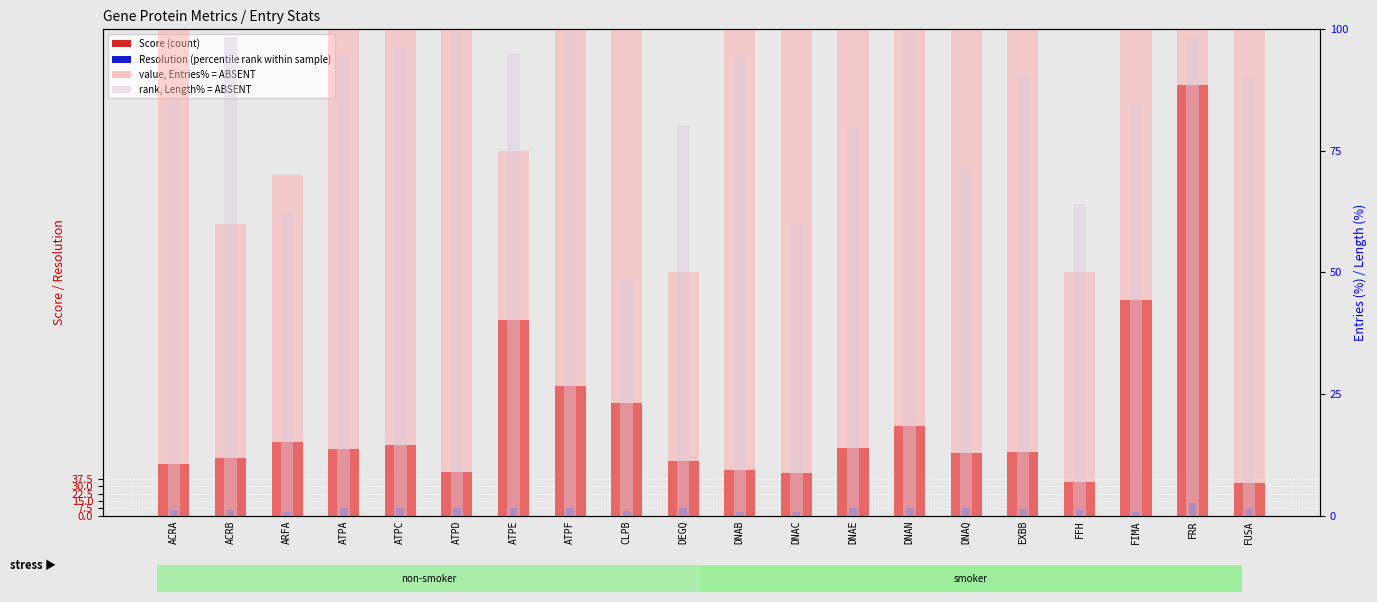

Which series changed the most between ARFA and DNAE?

value, Entries% = ABSENT